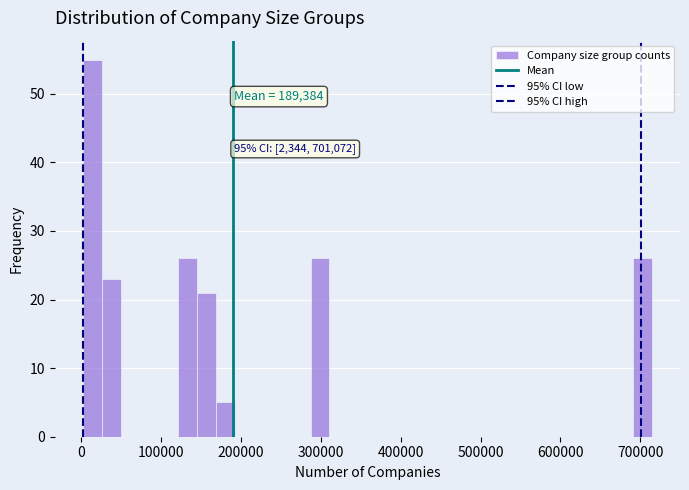

Around what value on the x-axis is the tallest bar? Give the approximate position of its centre, as read against the axis.

10000